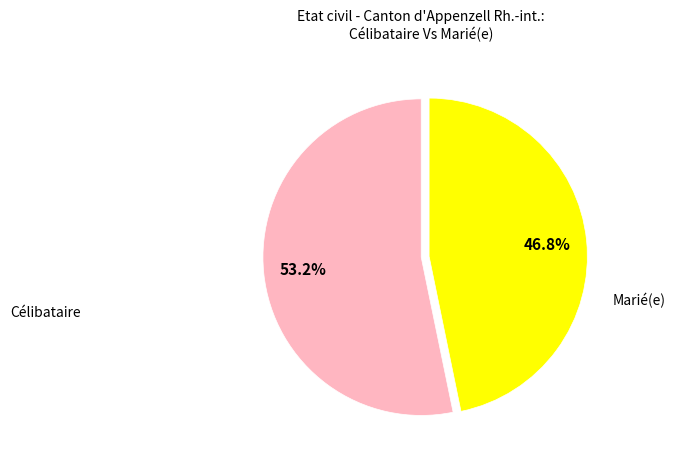

Does any single category account for the majority?

Yes